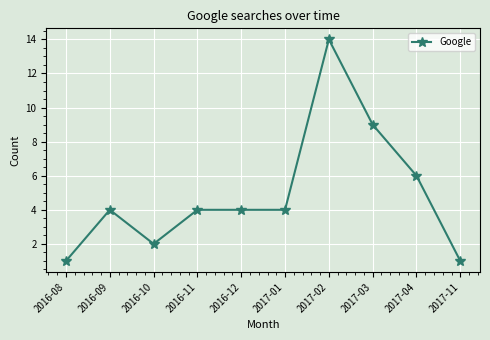

What is the ratio of the value at 2016-08 to the value at 2017-11?

1.0